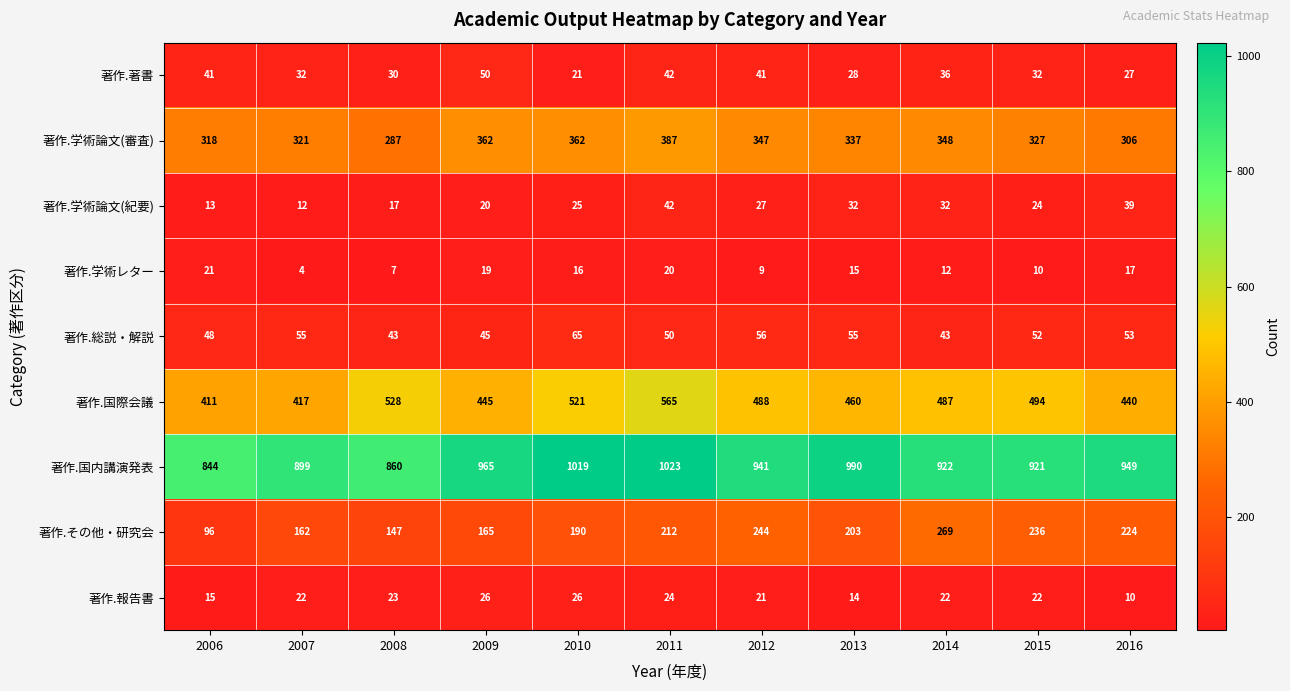

At how many categories does at least one series exceed 400?

11